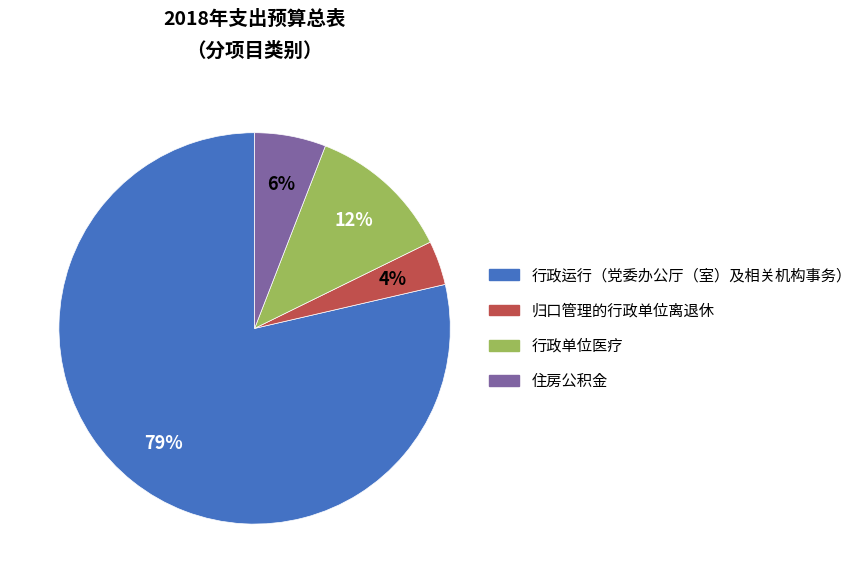

To the nearest percent, what is the combined percentage of 行政单位医疗 and 行政运行（党委办公厅（室）及相关机构事务）?

90%